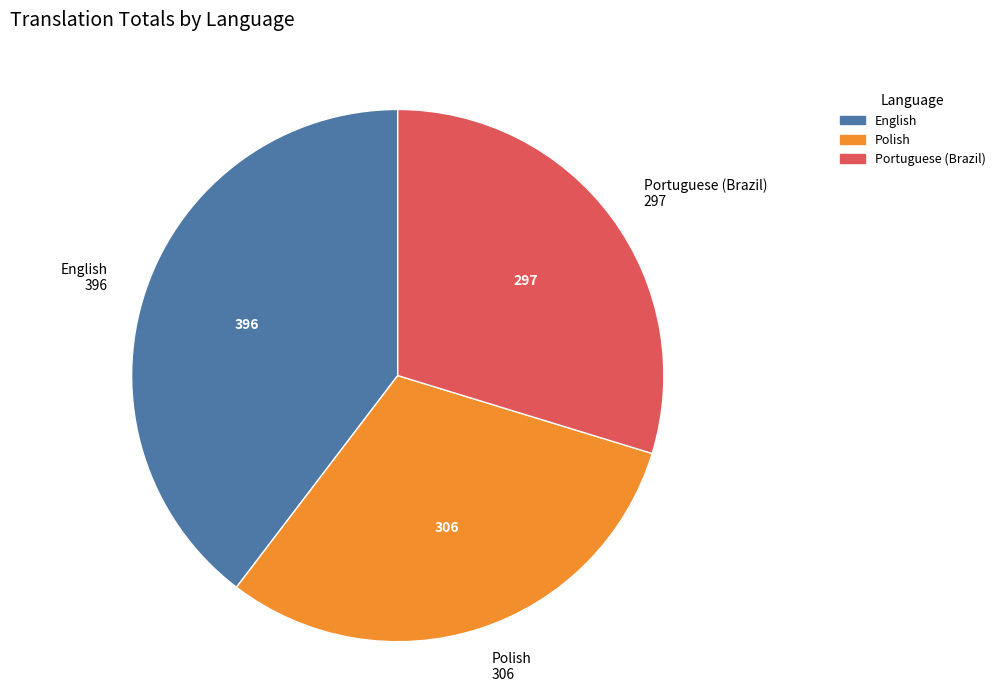

Is there a majority slice in this chart?

No